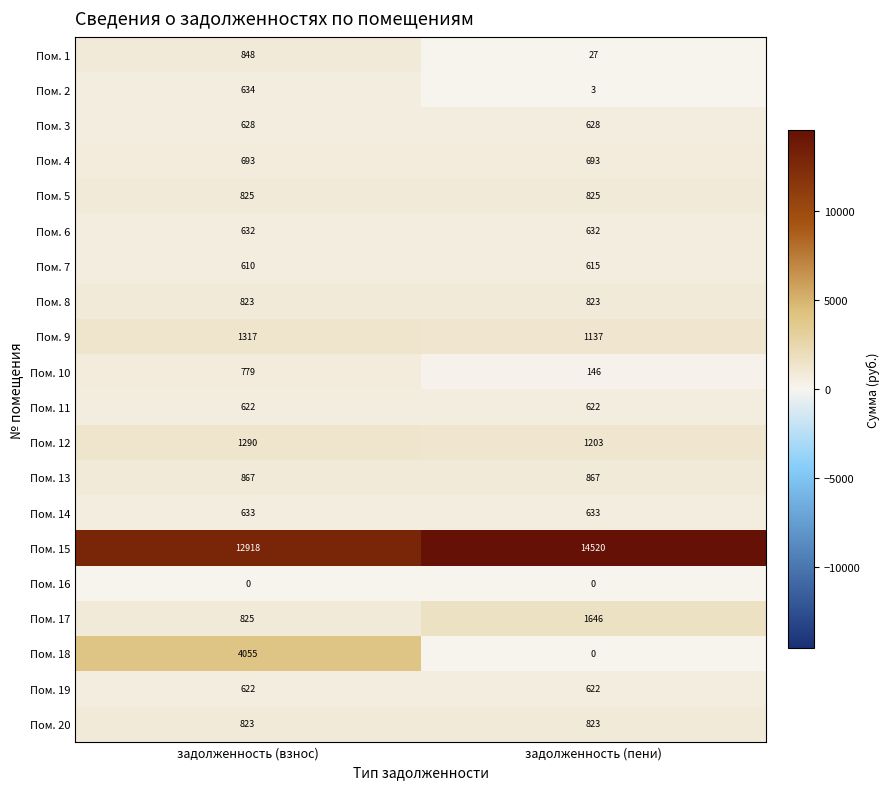

Which series has the largest total across all categories?

Пом. 15